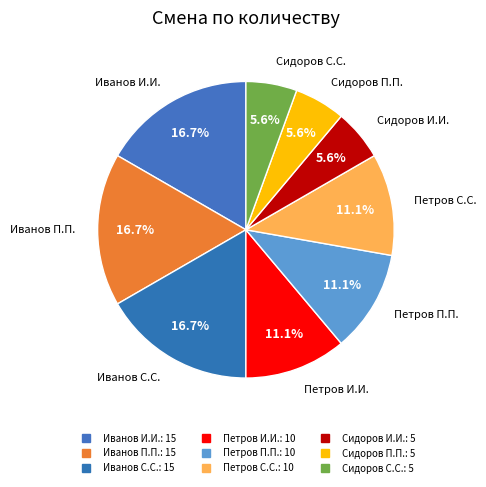

How many segments does this pie chart have?

9